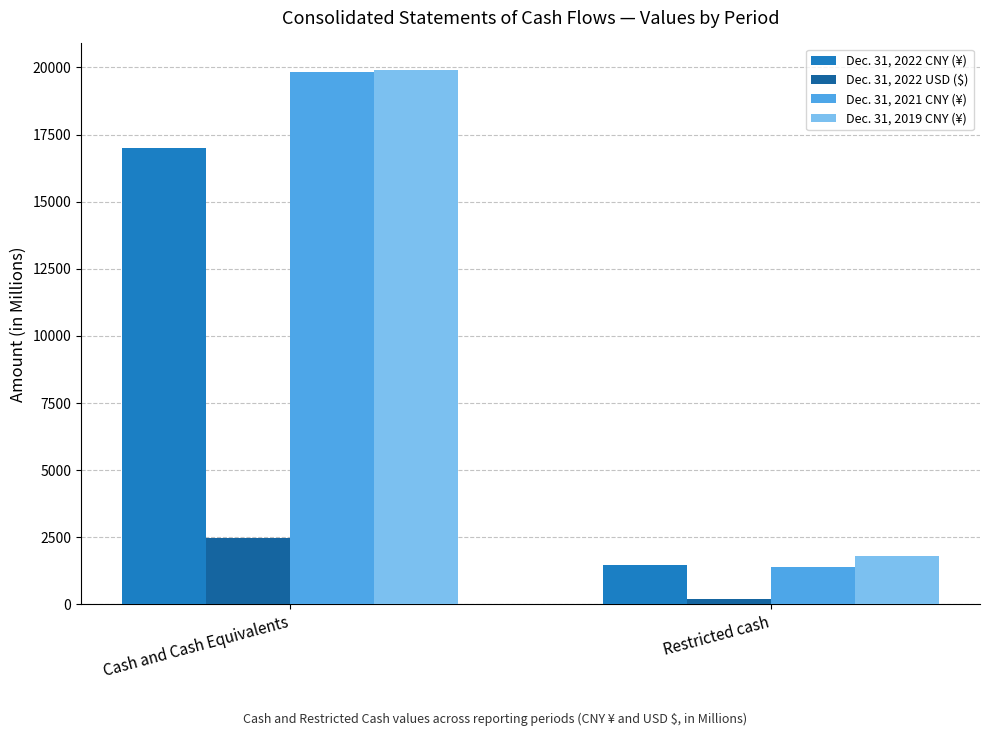

Does the chart contain any negative values?

No